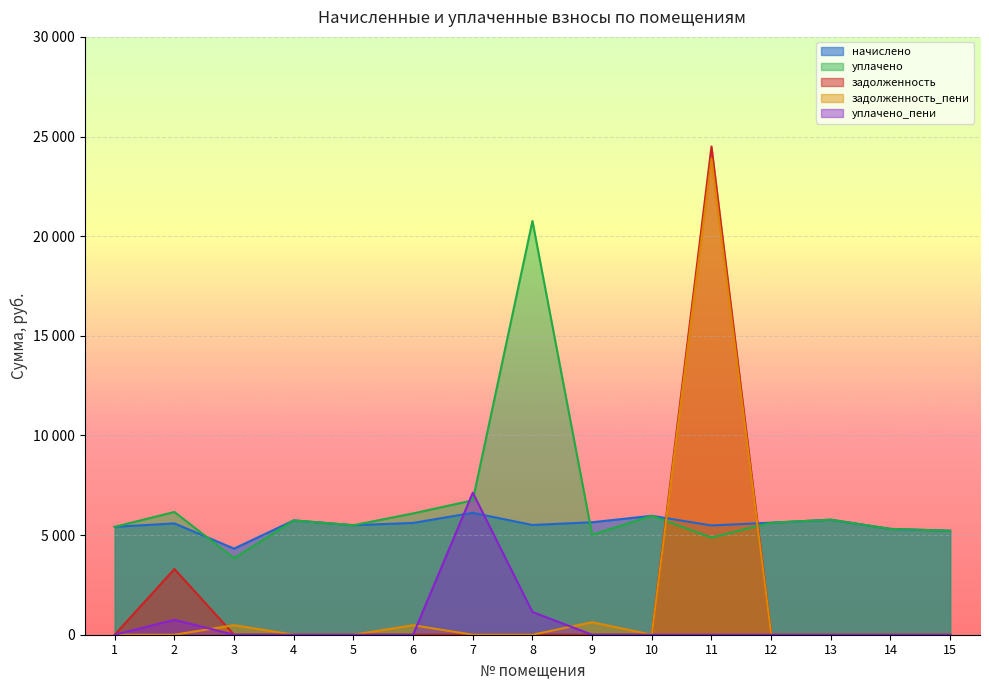

Is the value of уплачено_пени at 3 greater than the value of уплачено at 1?

No